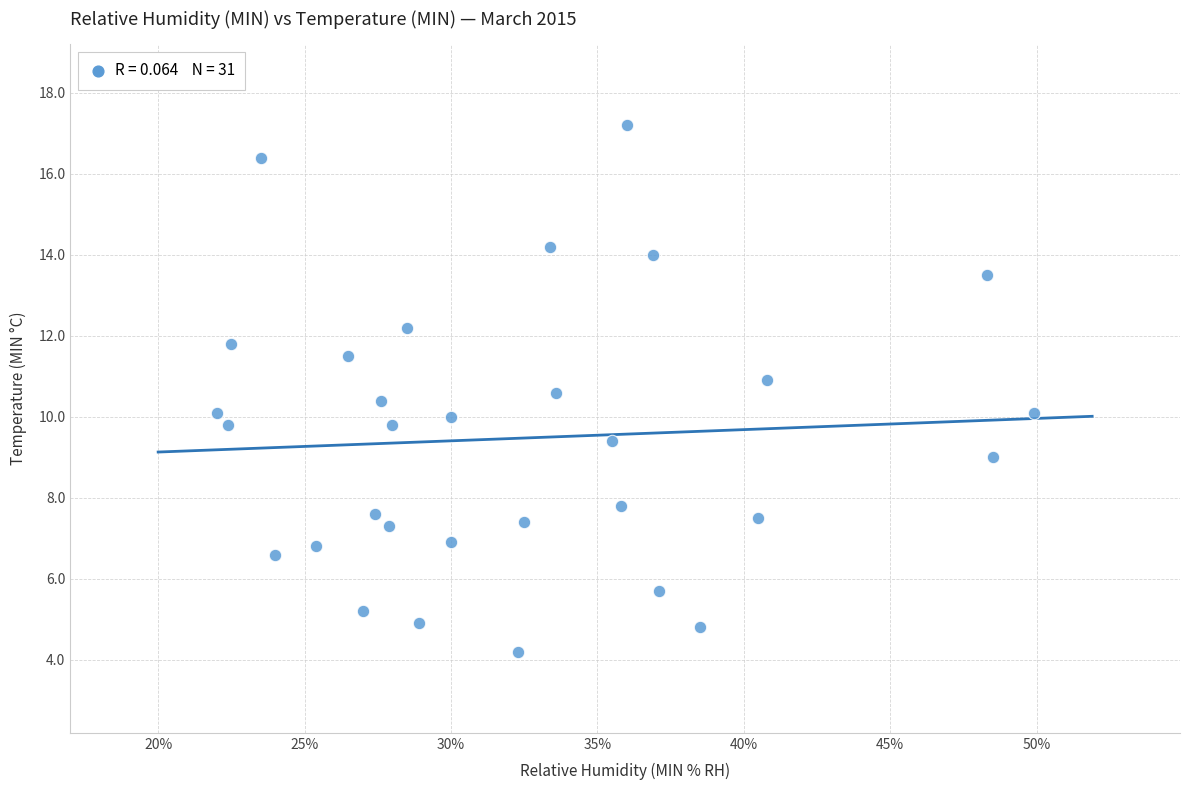

What is the range of X values (max minus min)?

27.9